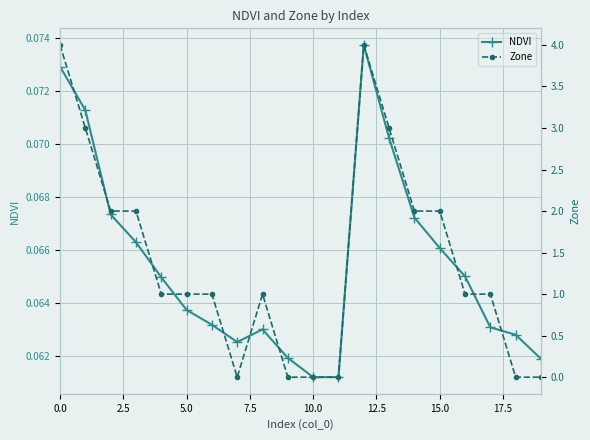

Is the value of NDVI at 0.0 greater than the value of Zone at 15.0?

No